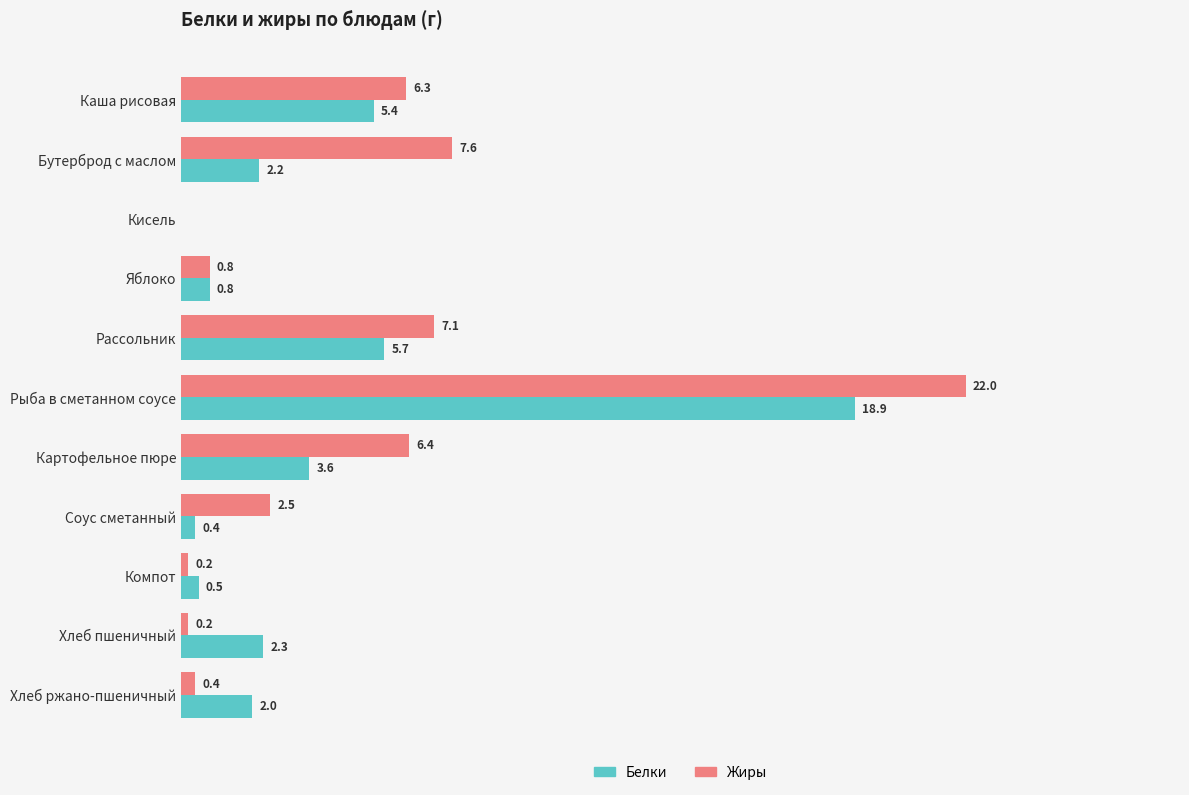

At which label does Белки reach its peak?

Рыба в сметанном соусе